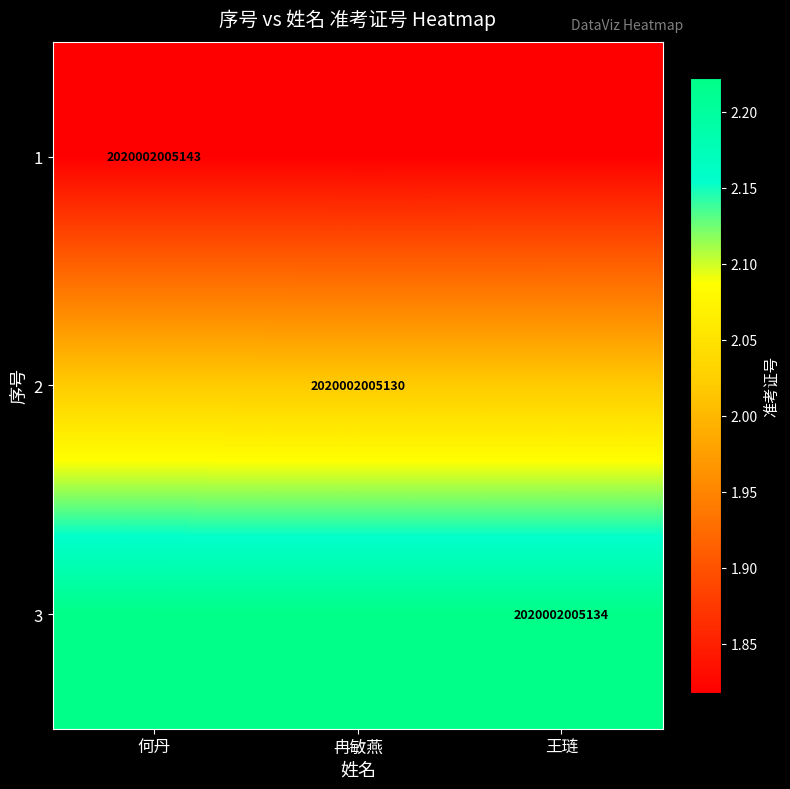

Count the number of categories in the chart.

3